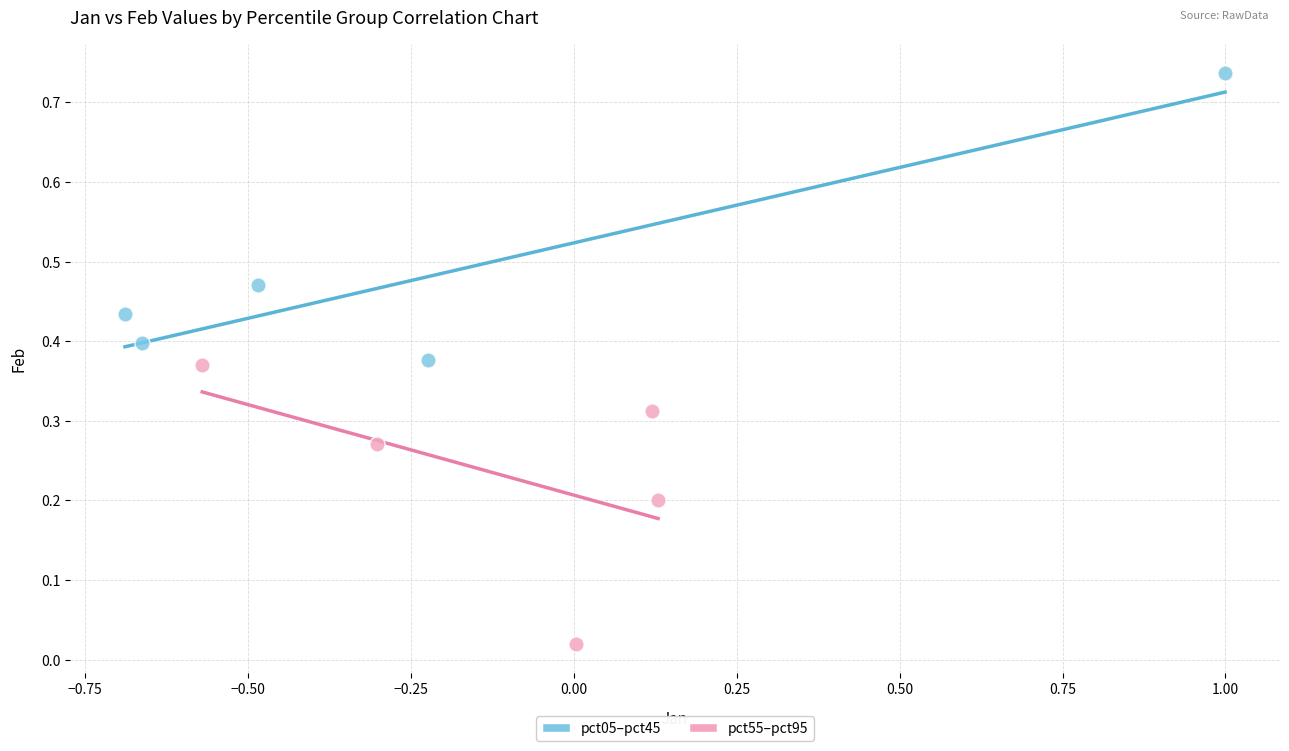

Which series reaches the maximum Y coordinate?

pct05–pct45